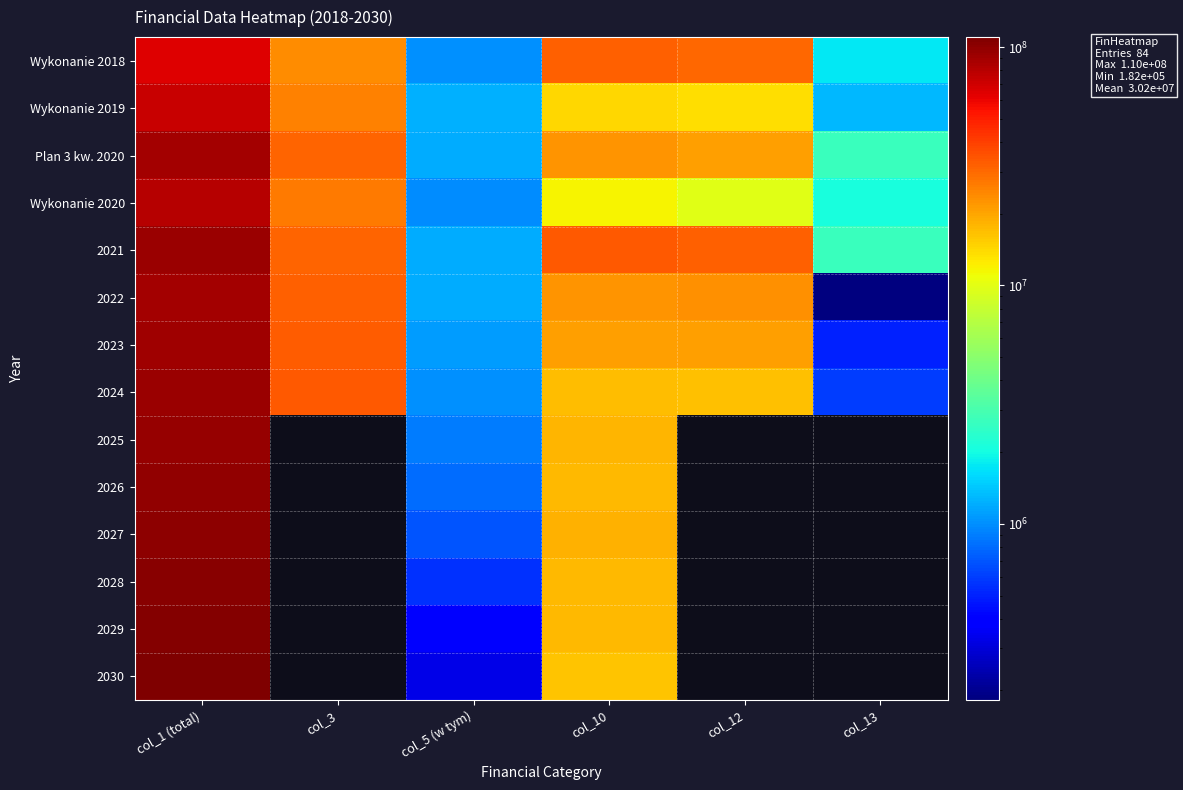

What is the difference between the maximum and minimum values in the Wykonanie 2019 series?

71760469.1